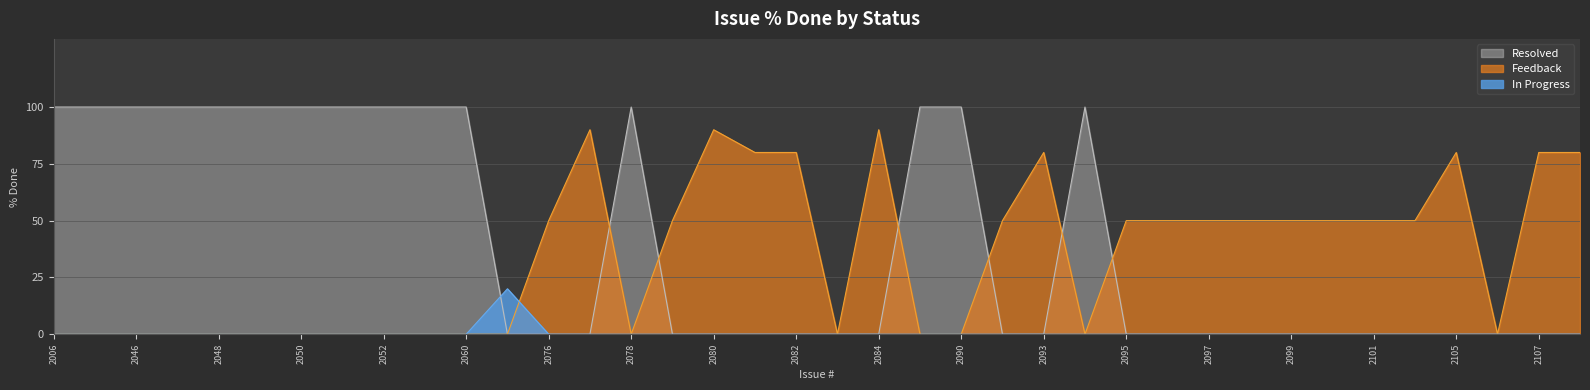

What is the spread (max minus min) of values at 2080?

90